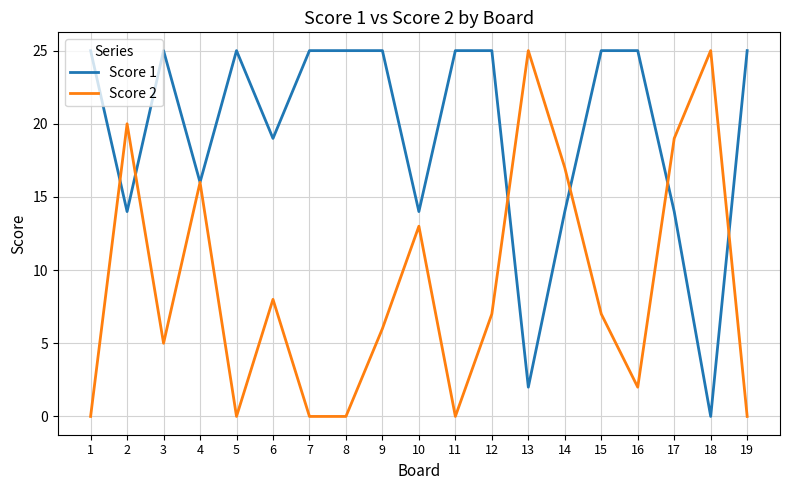

List the series in order of their overall mean, highest first.

Score 1, Score 2